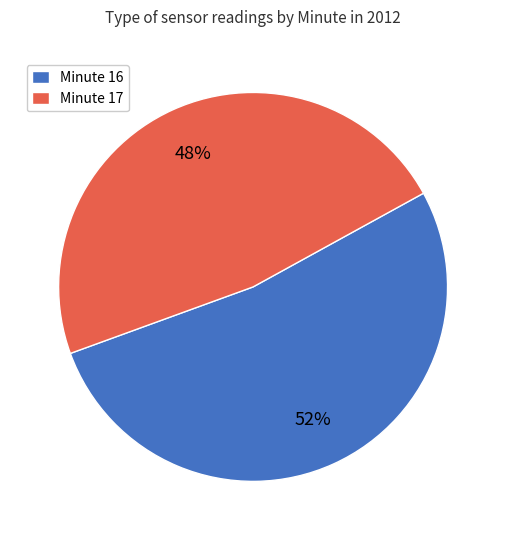

Is it true that Minute 17 is 48% of the pie?

True